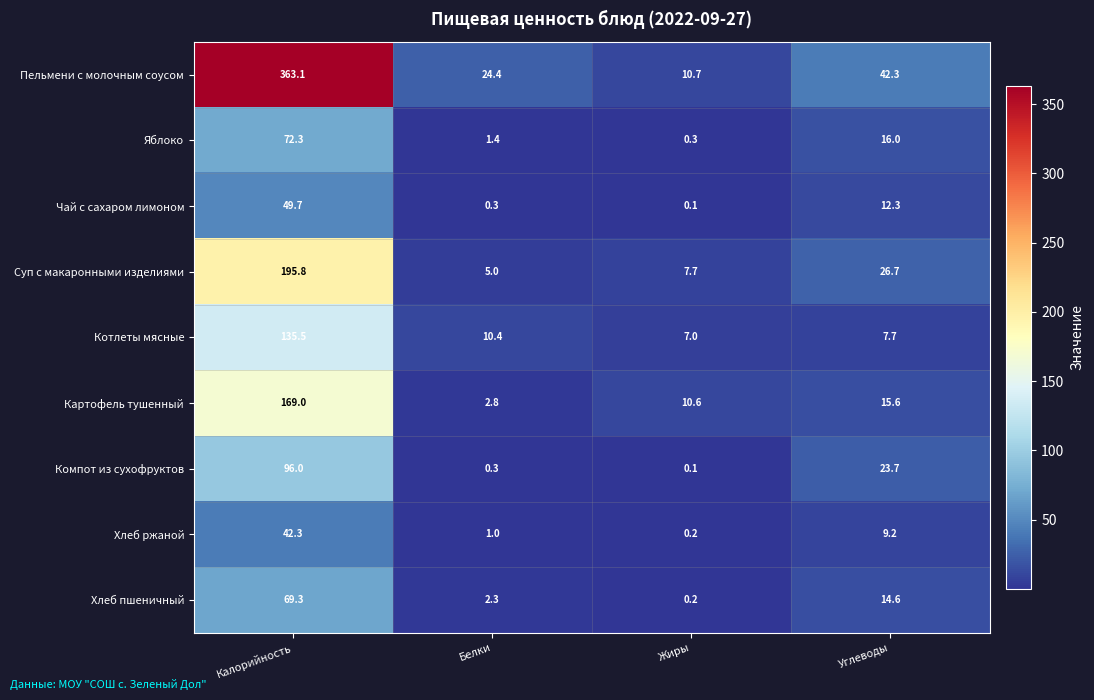

What is the spread (max minus min) of values at Углеводы?

34.6